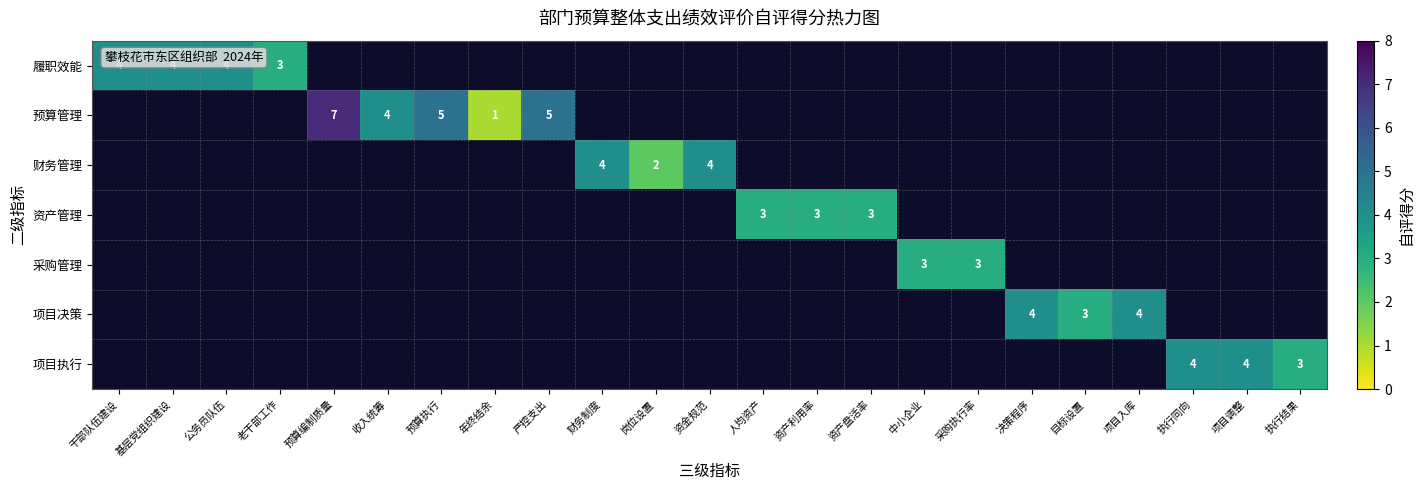

The 资产管理 series shows 3 at 人均资产. True or false?

True